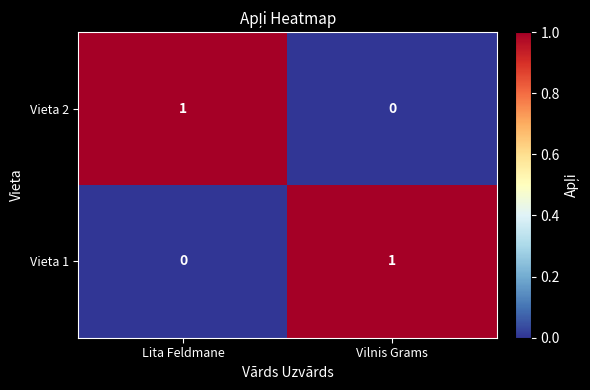

The Vieta 1 series shows 1 at Vilnis Grams. True or false?

True